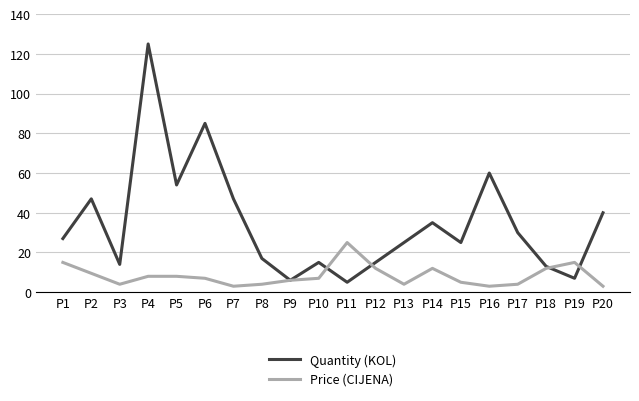

At which label does Quantity (KOL) reach its peak?

P4